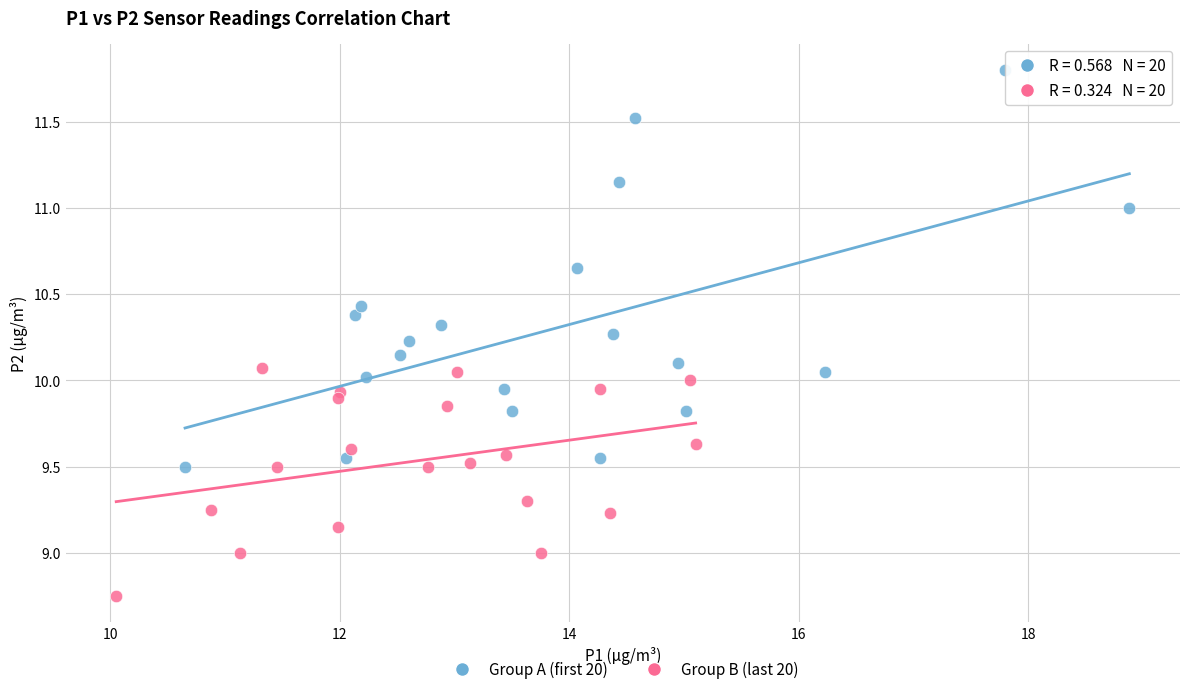

Which series has the widest spread of Y values?

Group A (first 20)